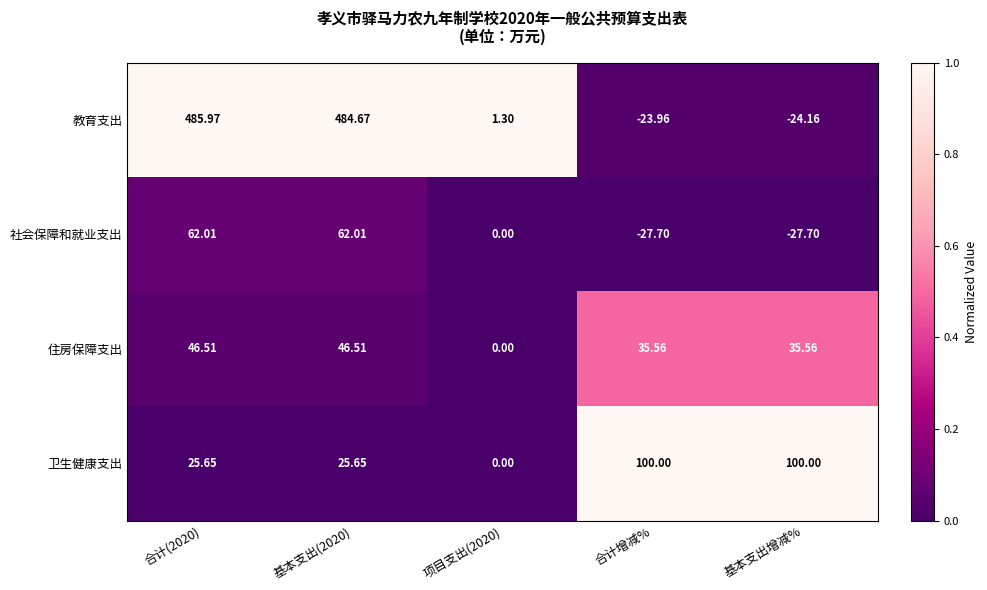

Rank the series by their maximum value, from lowest to highest.

住房保障支出, 社会保障和就业支出, 卫生健康支出, 教育支出